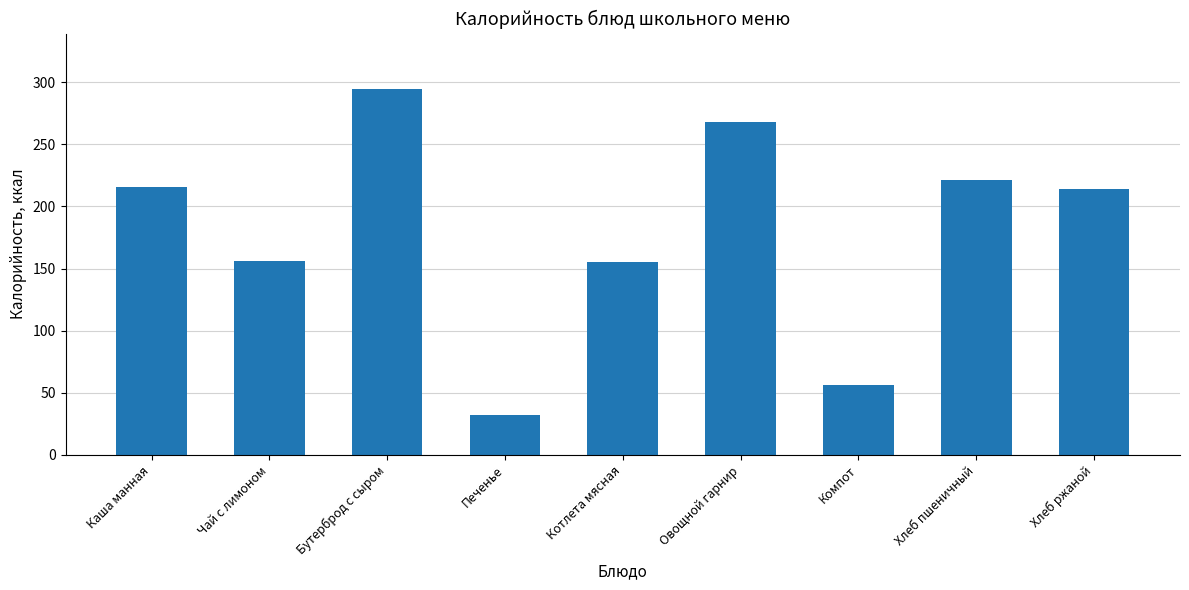

How many distinct data groups are displayed?

1